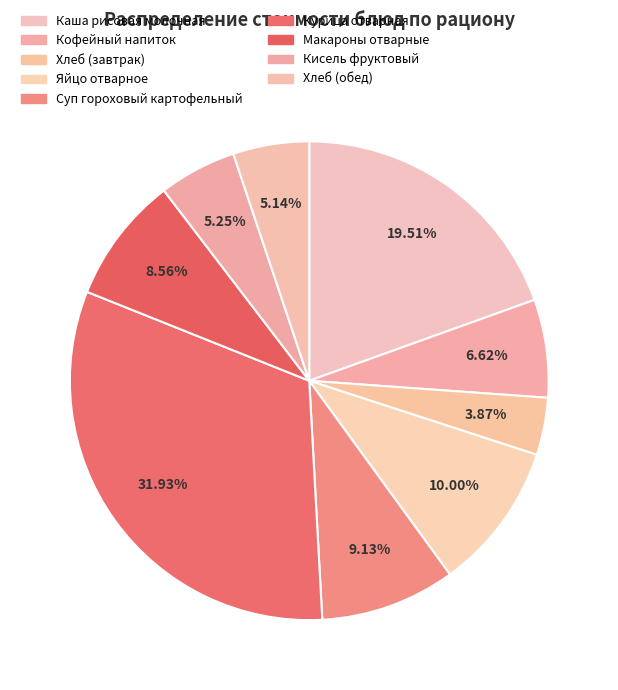

Which slice is the largest?

Курица отварная